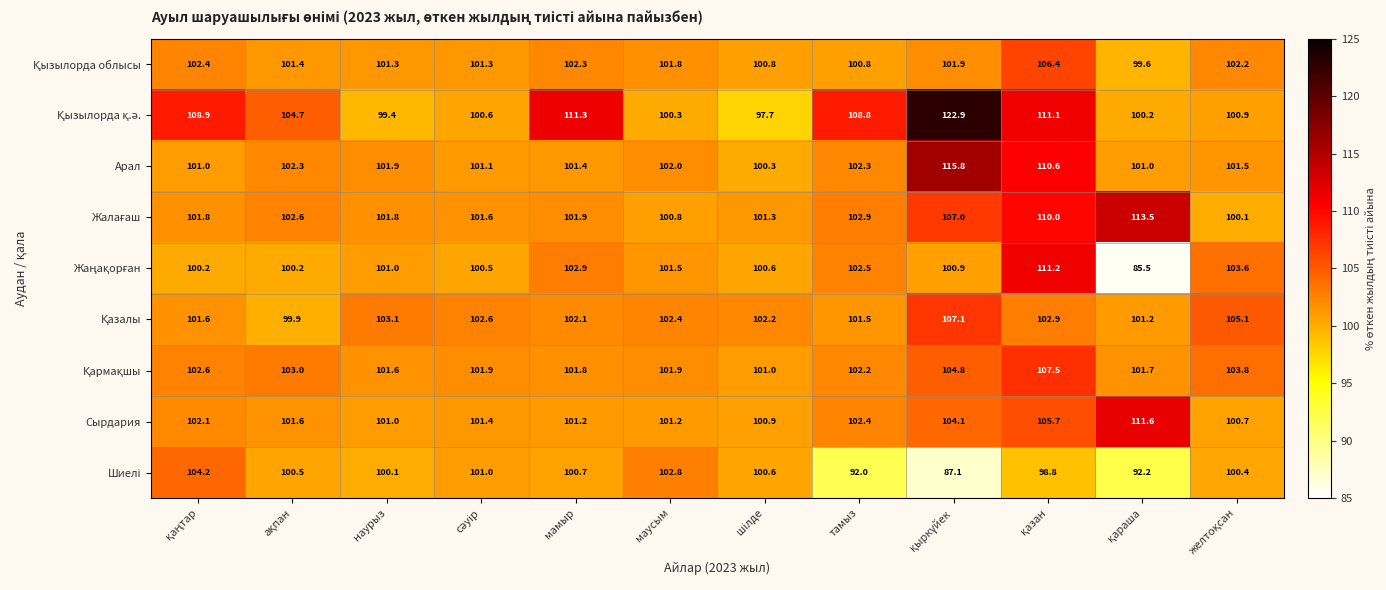

What is the spread (max minus min) of values at тамыз?

16.8